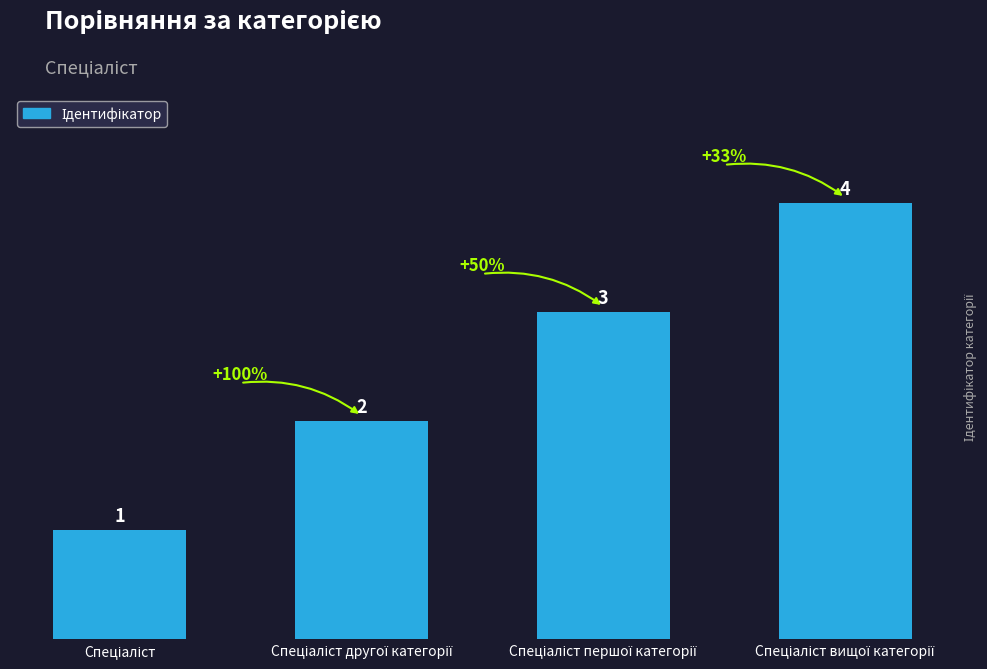

What is the greatest value displayed?

4